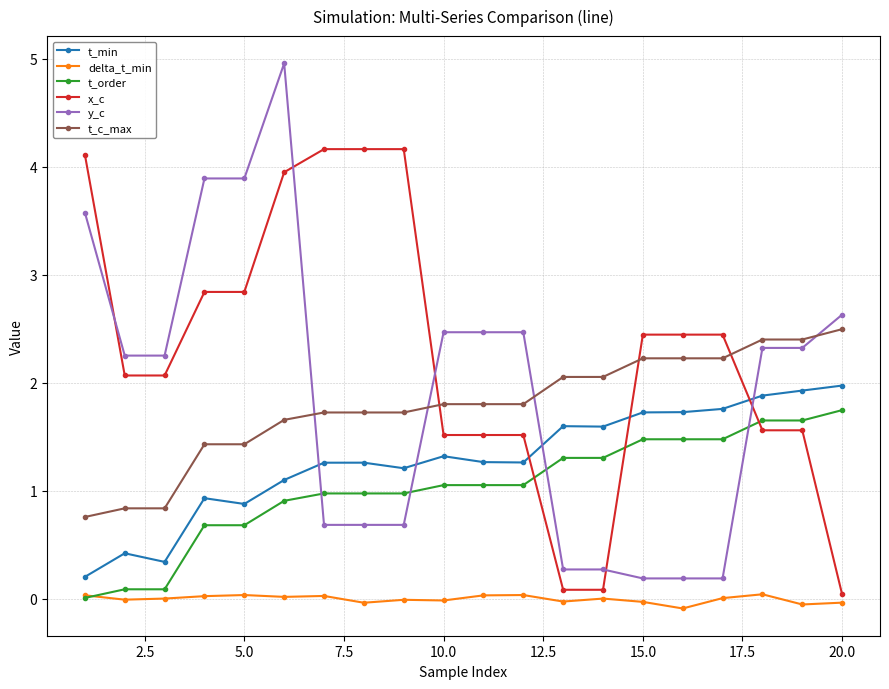

Which series has the largest range (max minus min)?

y_c